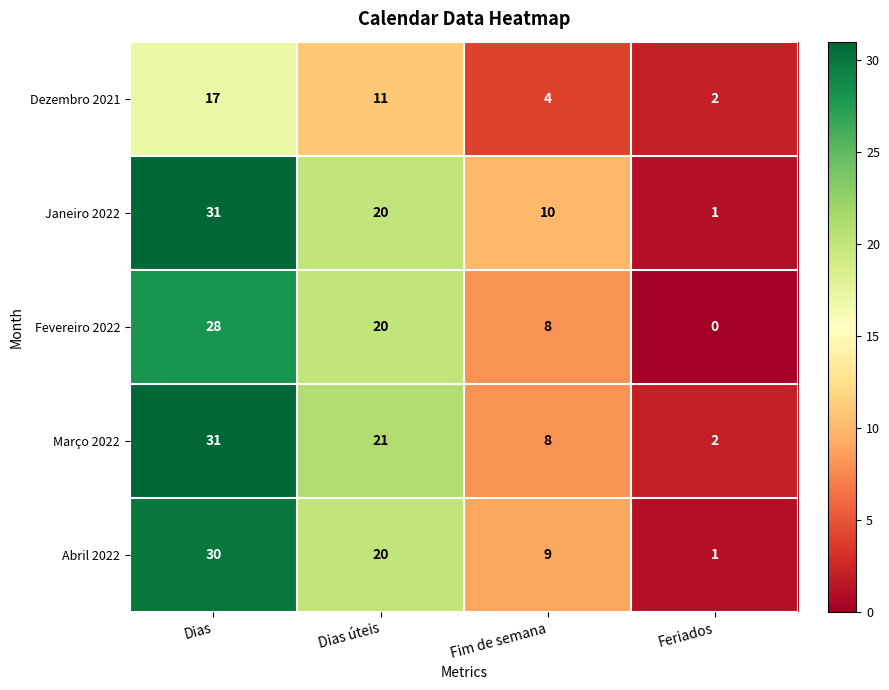

Reading left to right, extract all data points from this chart.

Dezembro 2021: Dias=17	Dias úteis=11	Fim de semana=4	Feriados=2
Janeiro 2022: Dias=31	Dias úteis=20	Fim de semana=10	Feriados=1
Fevereiro 2022: Dias=28	Dias úteis=20	Fim de semana=8	Feriados=0
Março 2022: Dias=31	Dias úteis=21	Fim de semana=8	Feriados=2
Abril 2022: Dias=30	Dias úteis=20	Fim de semana=9	Feriados=1